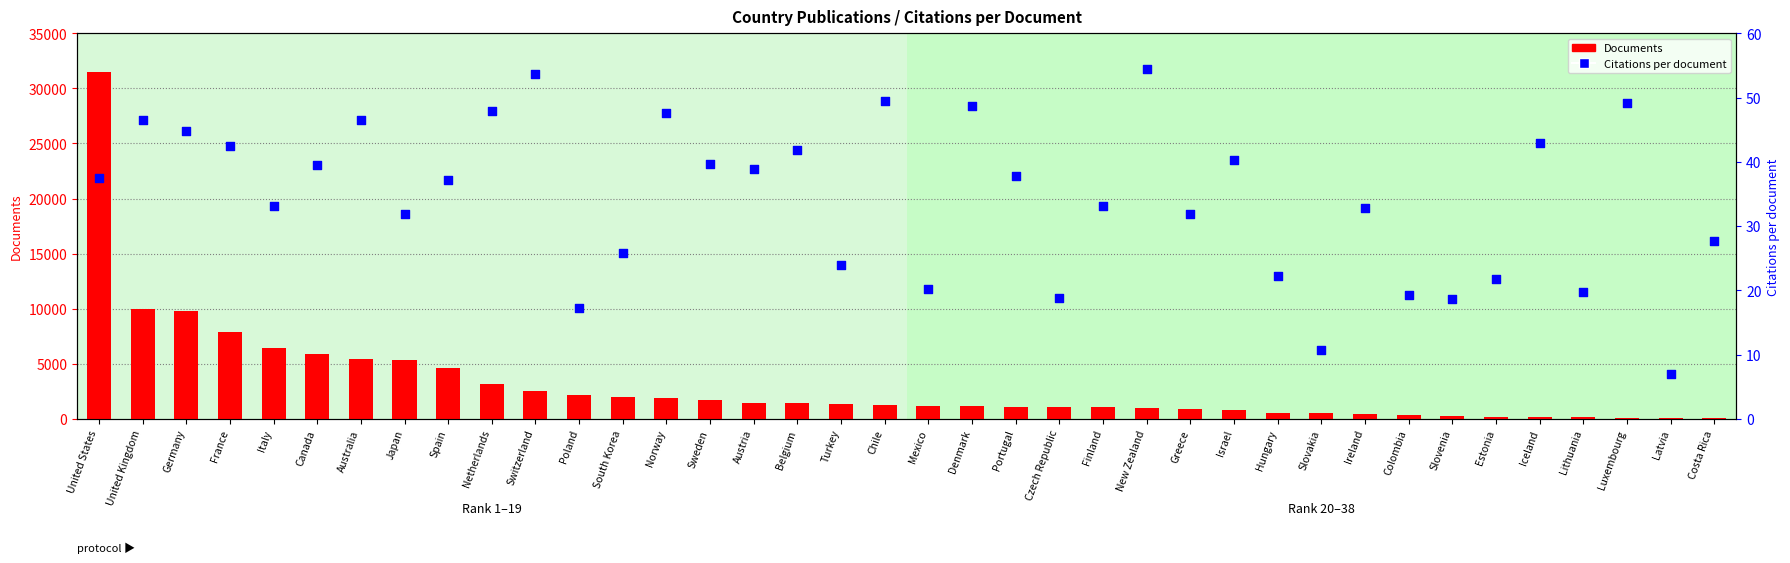

Is the value of Citations per document at Latvia greater than the value of Documents at Poland?

No